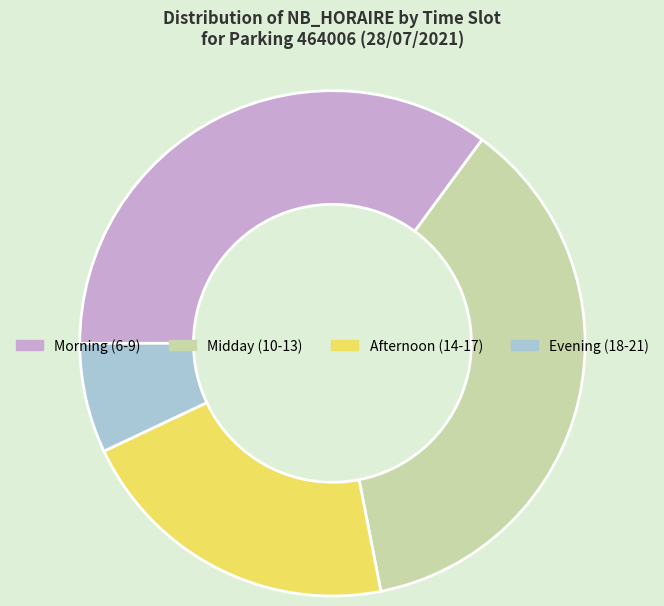

Does Afternoon (14-17) represent more than half of the total?

No